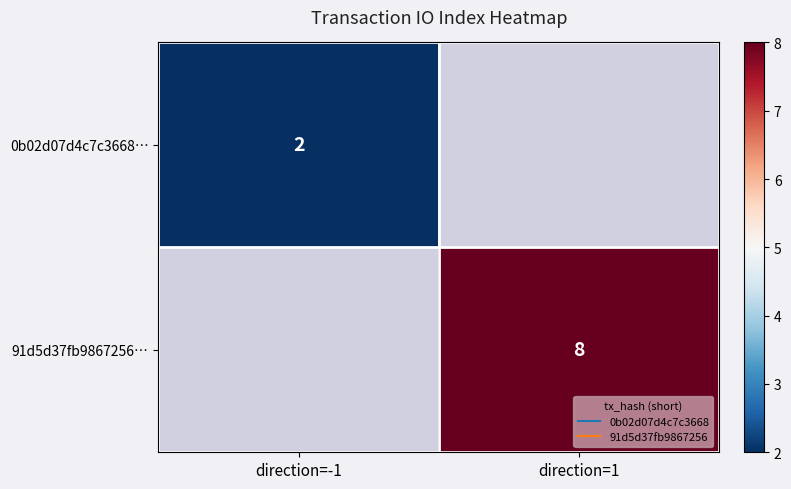

What is the approximate value of 0b02d07d4c7c3668… at direction=-1?

2.0